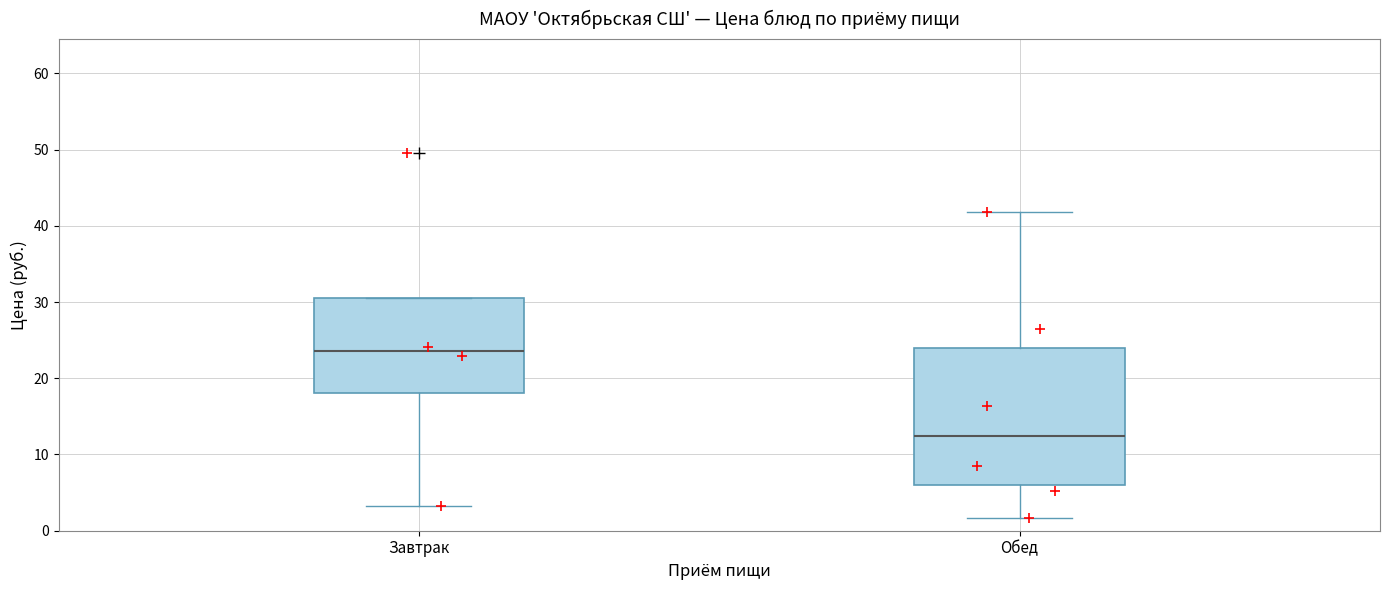

Which box has the highest median line?

Завтрак